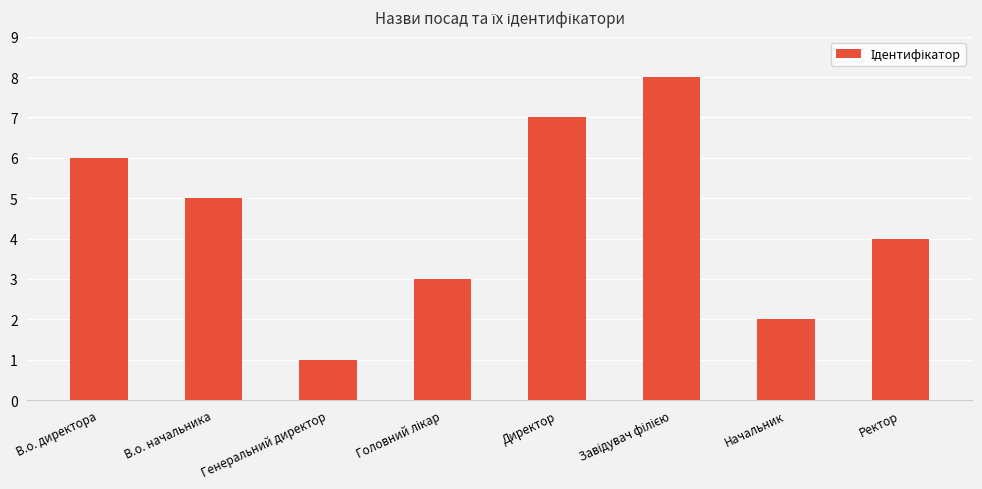

Reading left to right, what are all the values shown in this chart?

6	5	1	3	7	8	2	4